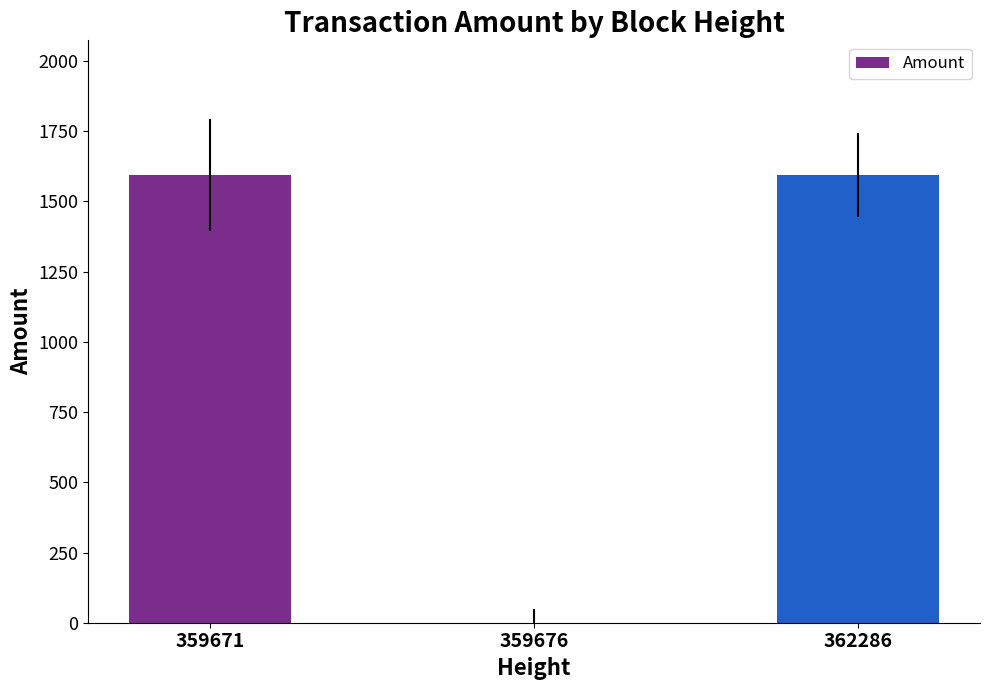

The chart shows a value of -588 at 359676. True or false?

False